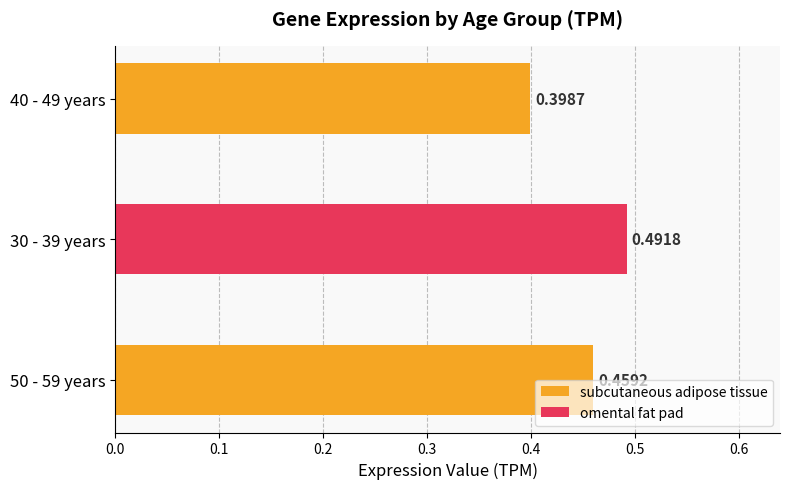

List the labels in order of value, largest first.

30 - 39 years, 50 - 59 years, 40 - 49 years